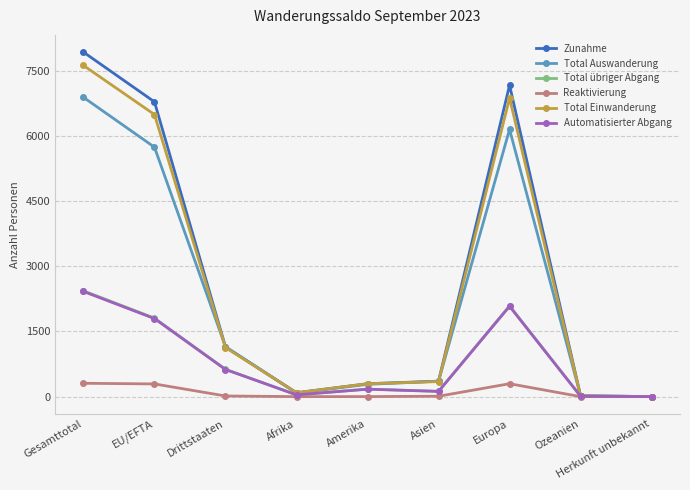

What is the average value of the Total übriger Abgang series?

811